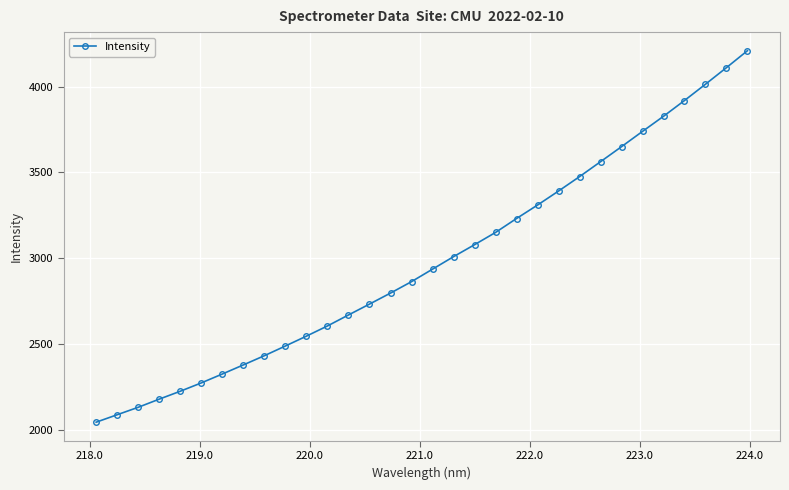

What is the maximum value shown in the chart?

4210.2